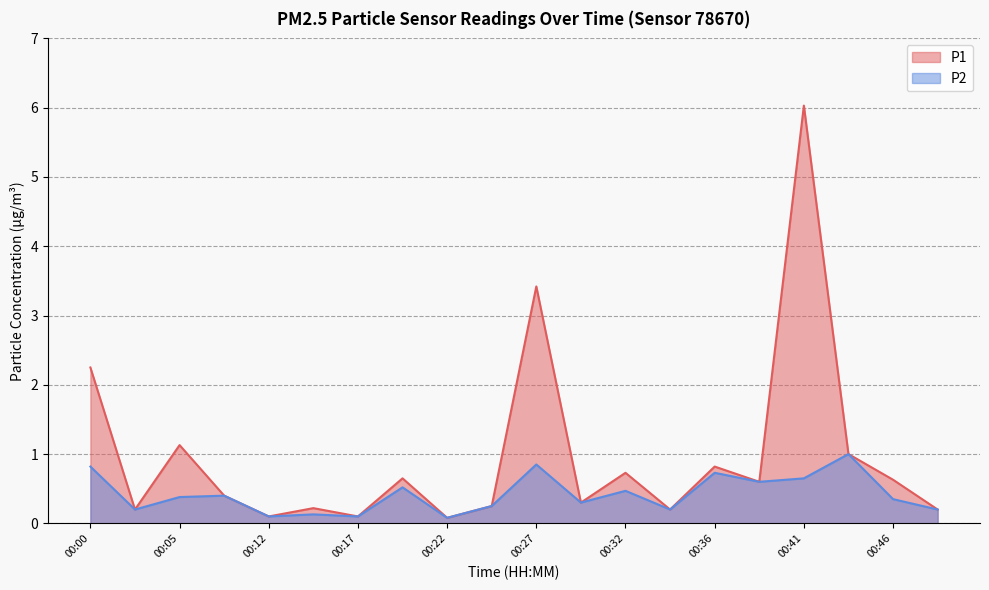

True or false: P2 and P1 intersect in this chart.

False